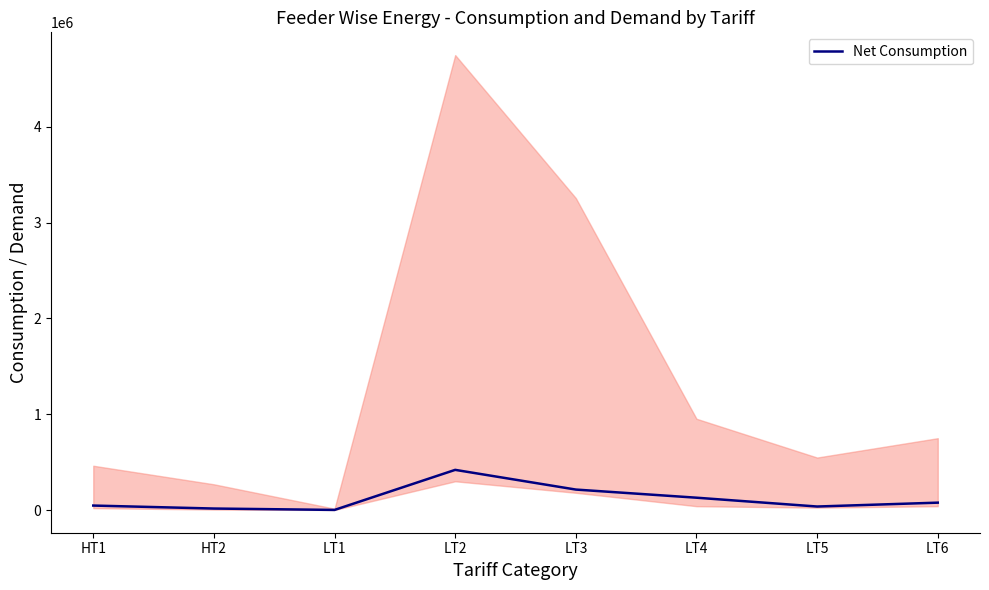

What is the change in value from HT2 to LT5?

+21055